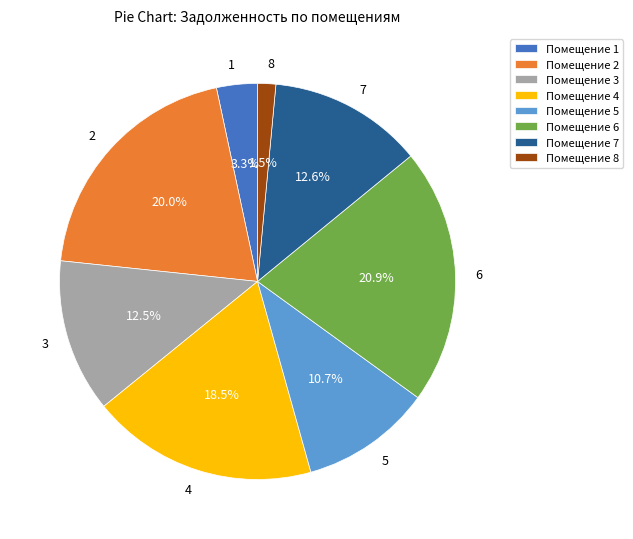

The 1 slice represents 3% of the pie. True or false?

True